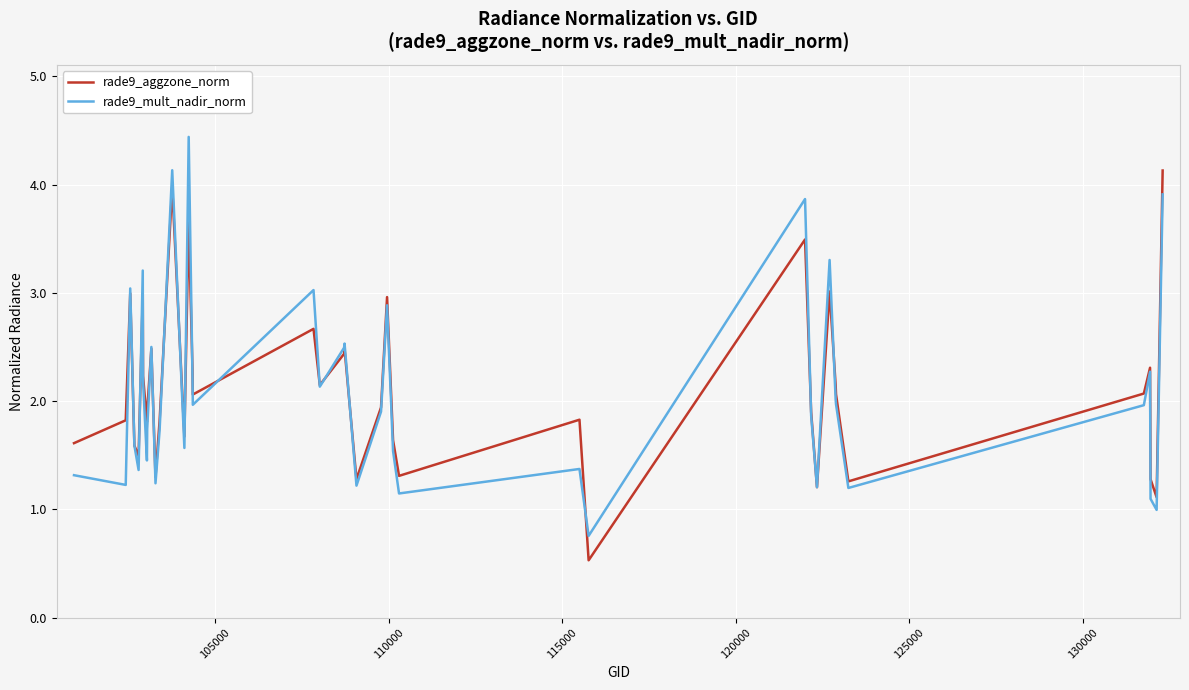

List the series in order of their peak value, highest first.

rade9_mult_nadir_norm, rade9_aggzone_norm